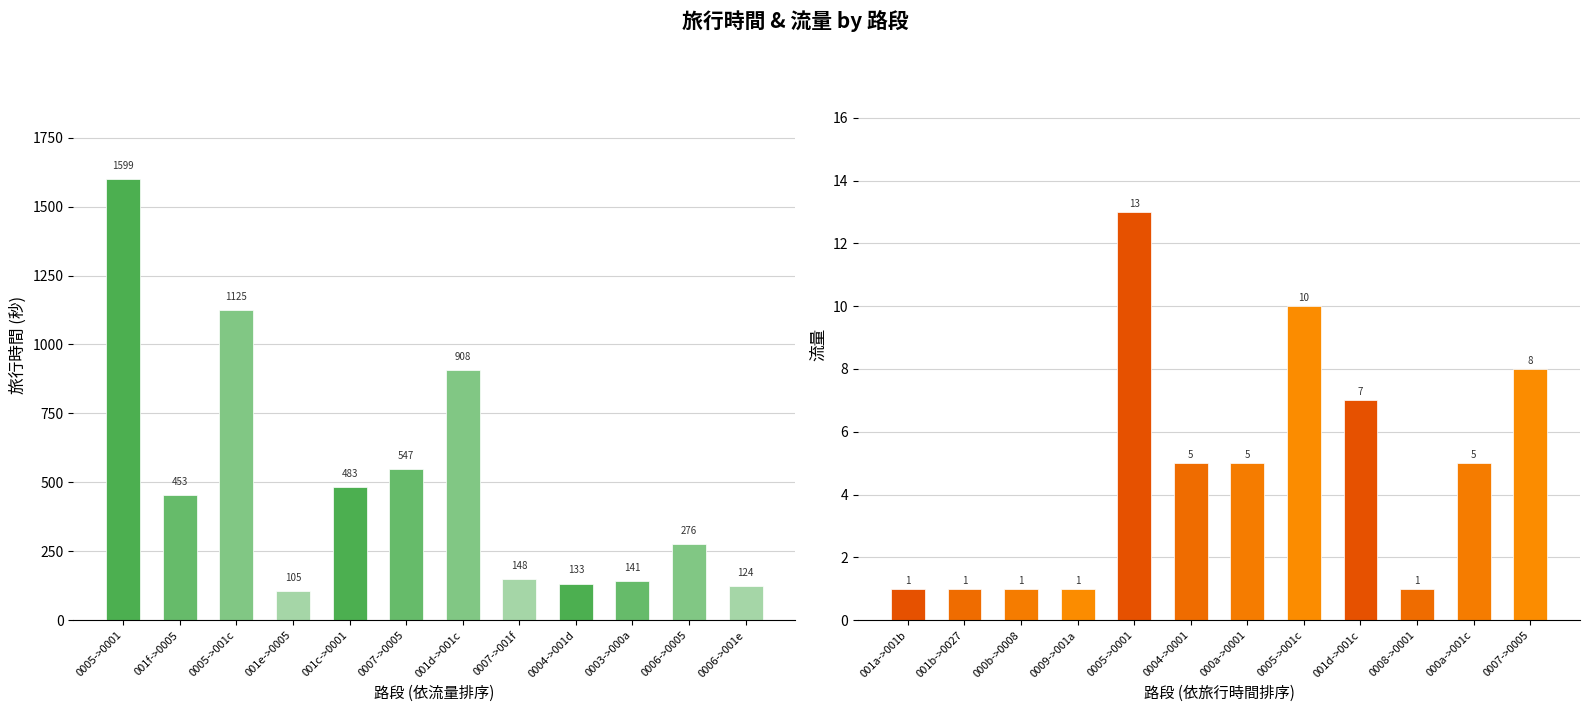

Reading left to right, transcribe all the data shown in this chart.

旅行時間: 1599	453	1125	105	483	547	908	148	133	141	276	124
流量: 1	1	1	1	13	5	5	10	7	1	5	8